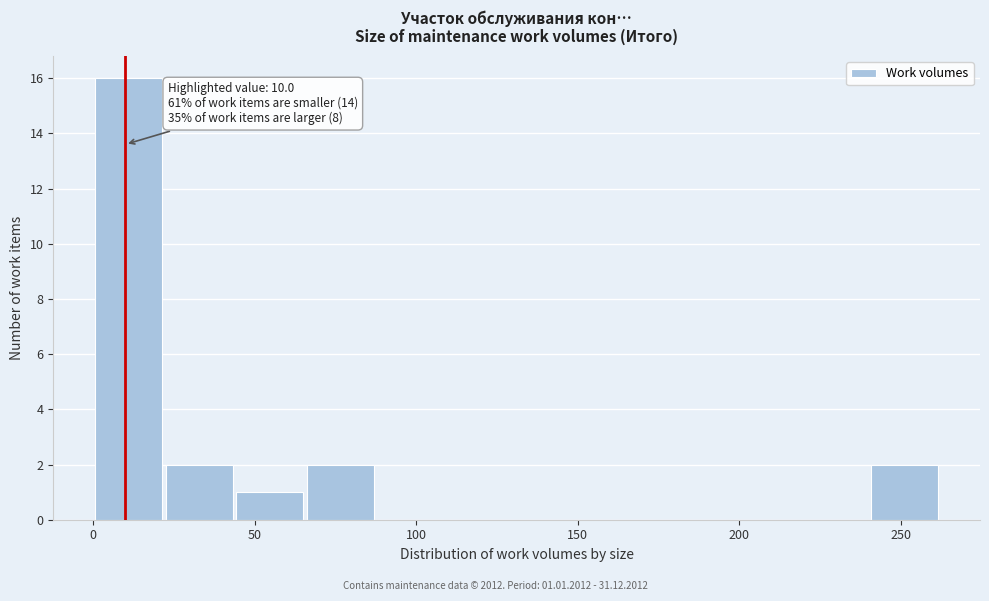

Over which range of the x-axis is the bar tallest?

0 to 20